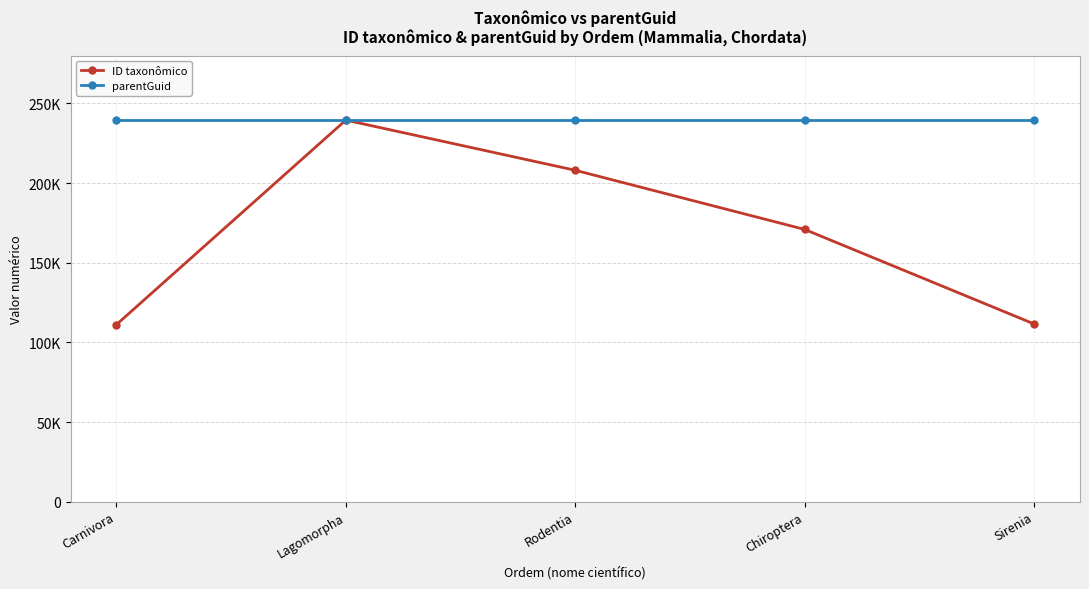

At which label is ID taxonômico closest to 175318?

Chiroptera